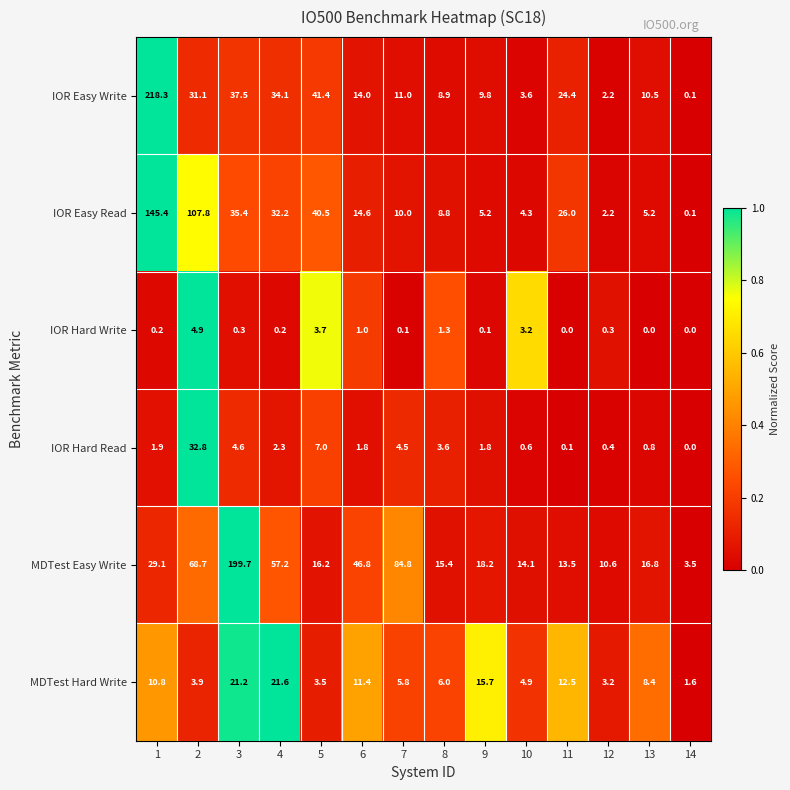

Which series has the largest range (max minus min)?

IOR Easy Write